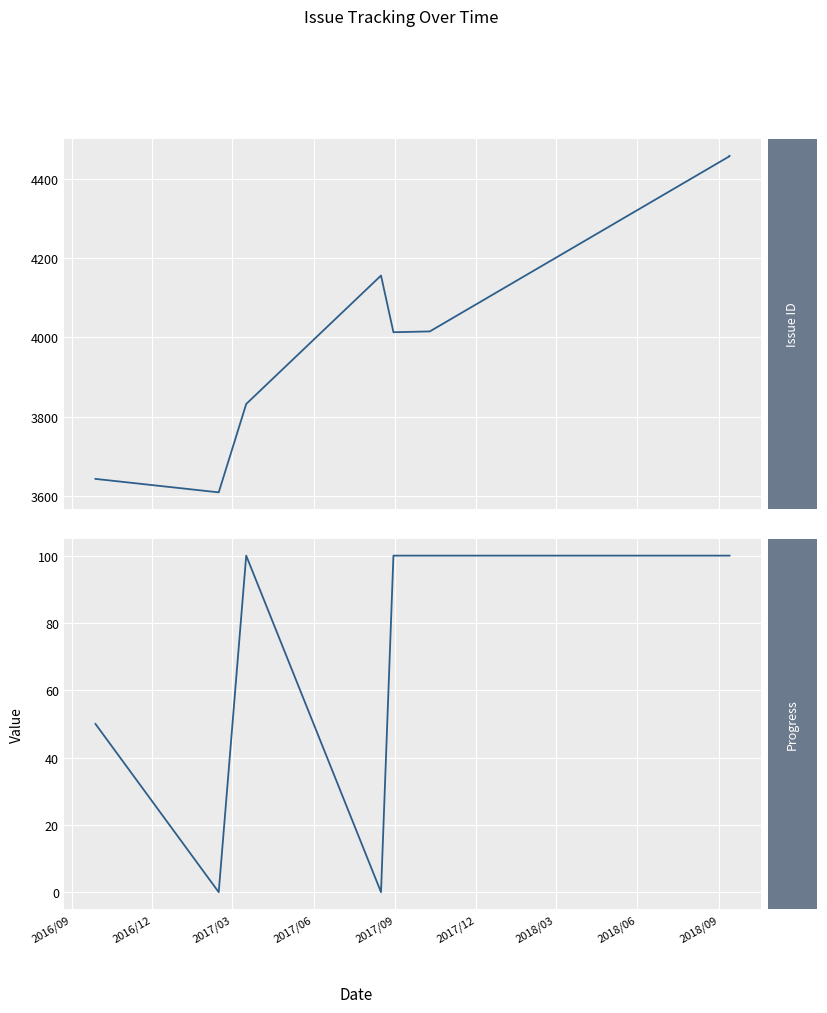

True or false: Progress has a value of 41 at 2018/03.

False